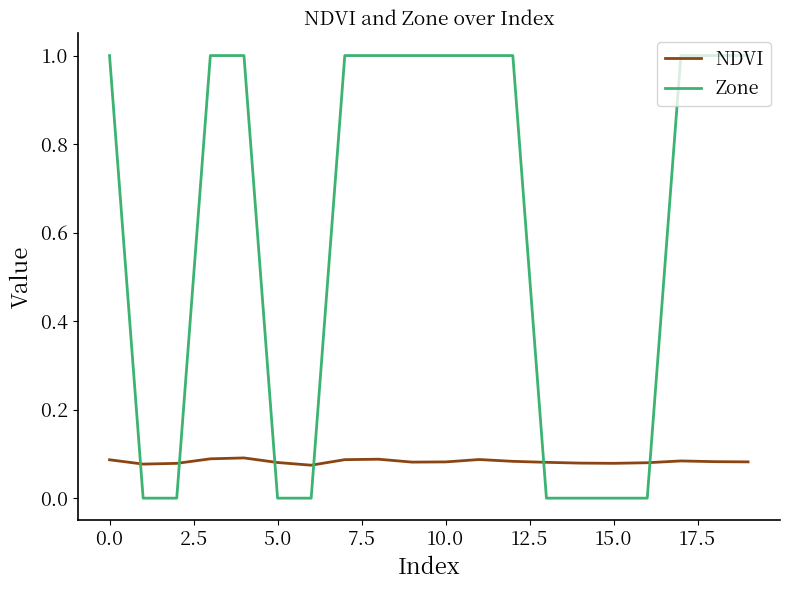

Which series has the widest spread of values?

Zone